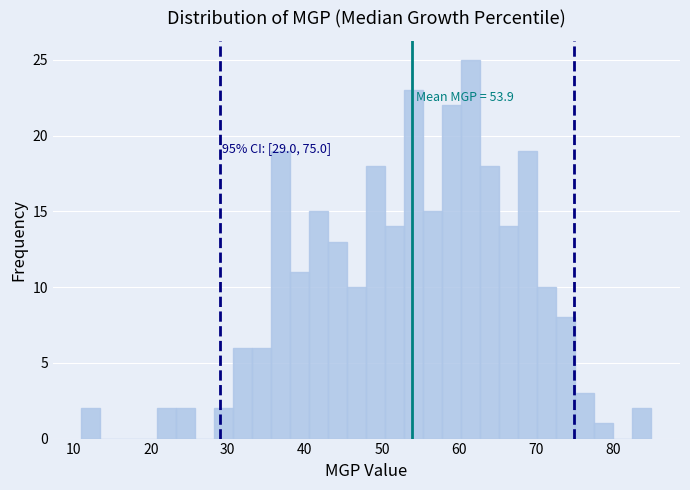

Around what value on the x-axis is the tallest bar? Give the approximate position of its centre, as read against the axis.

62